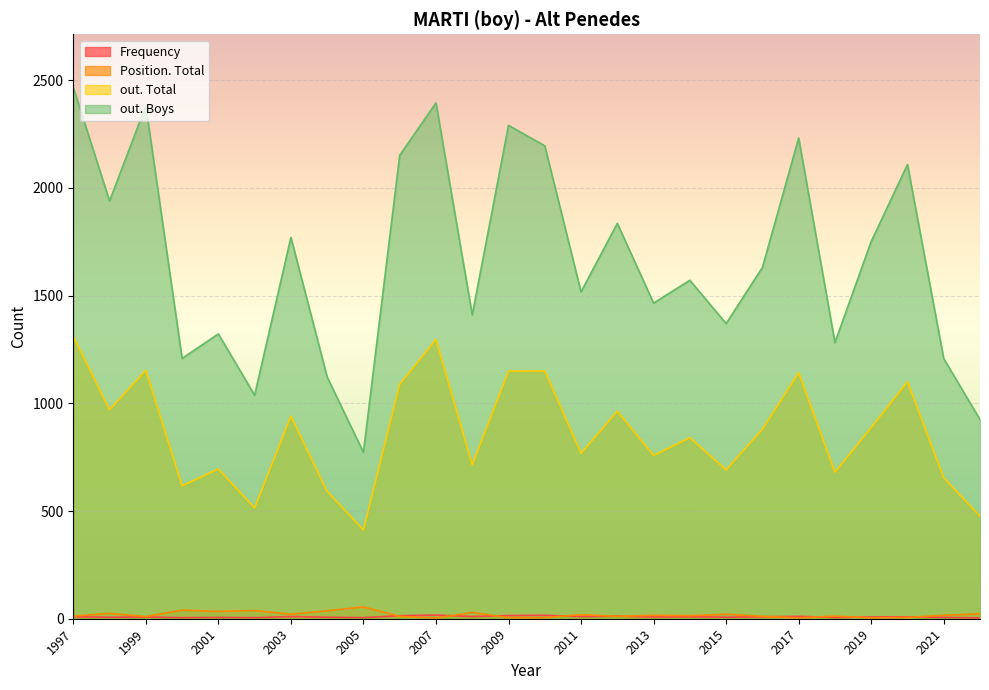

Which has a higher value, 2014 or 2008?

2008